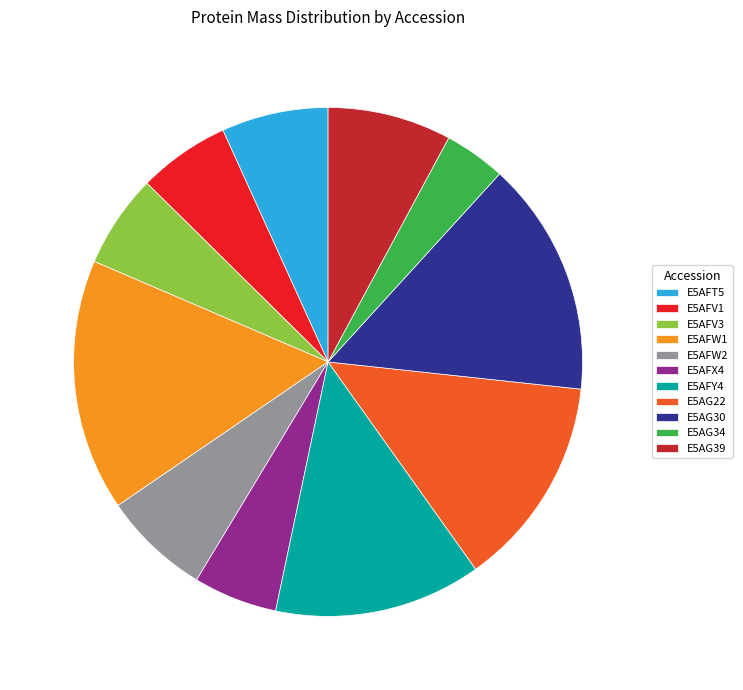

How many slices are in this pie chart?

11